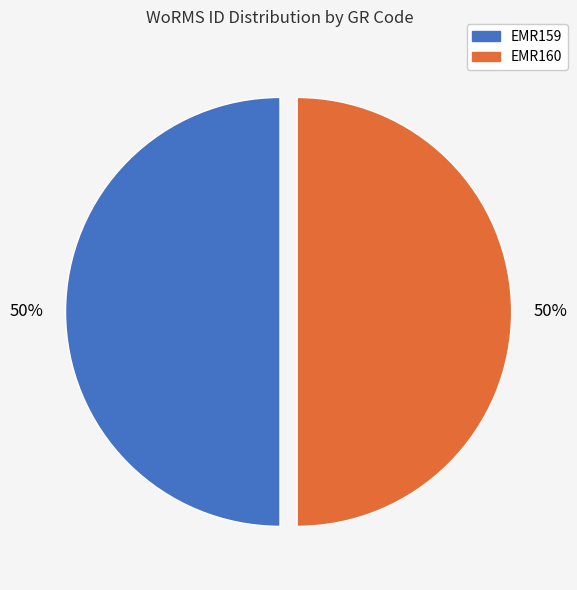

To the nearest percent, what portion does EMR159 represent?

50%